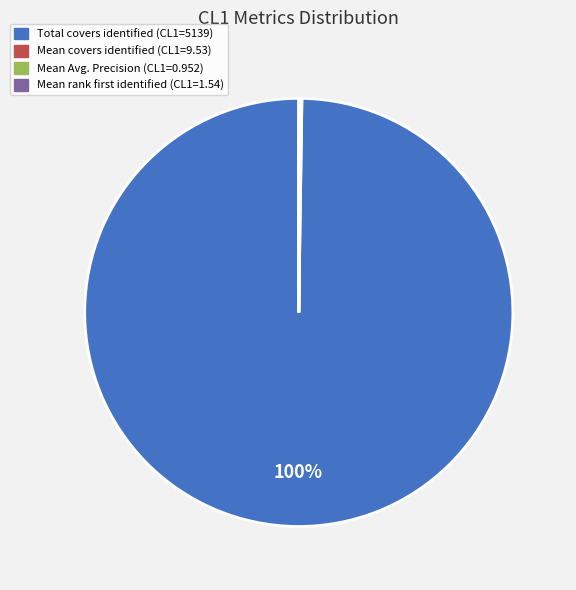

Which slice is the largest?

Total covers identified (CL1=5139)